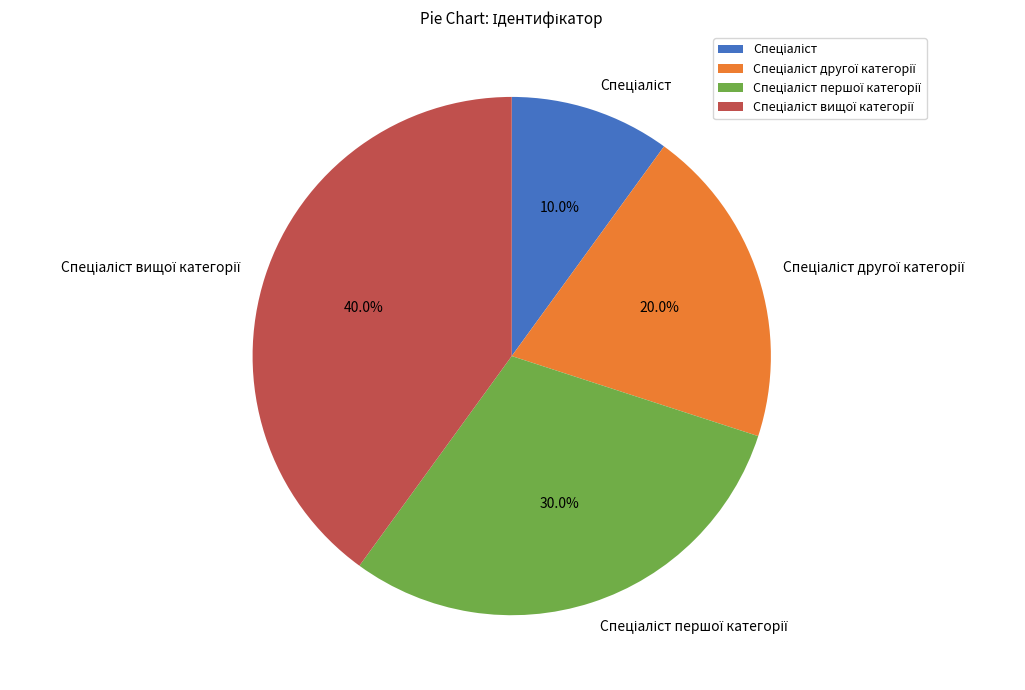

Does any single category account for the majority?

No